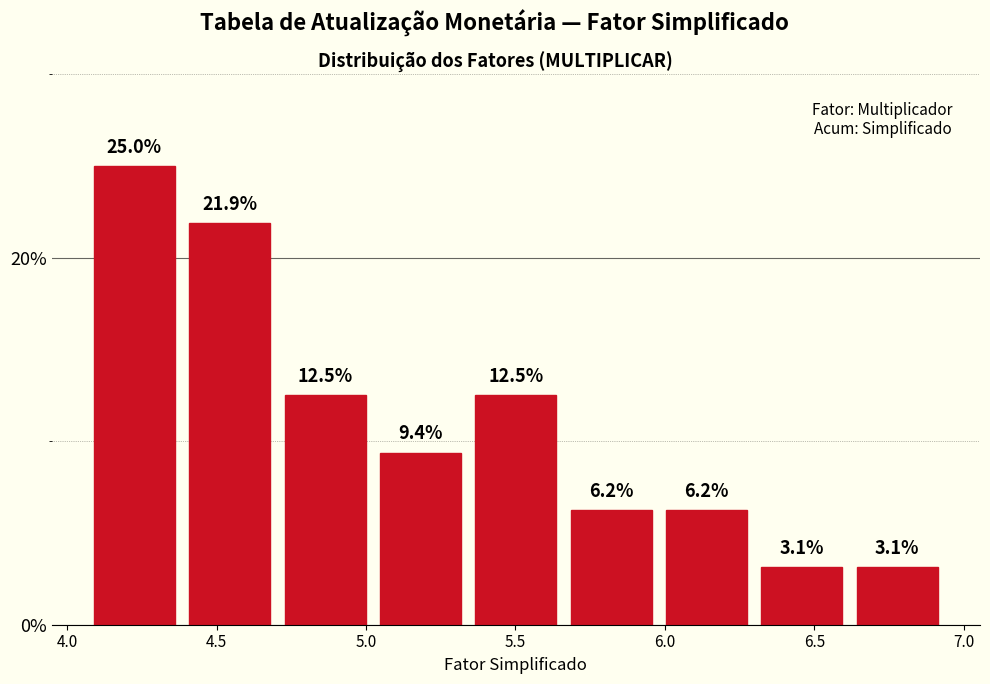

Which range on the x-axis has the tallest bar?

4.05 to 4.40